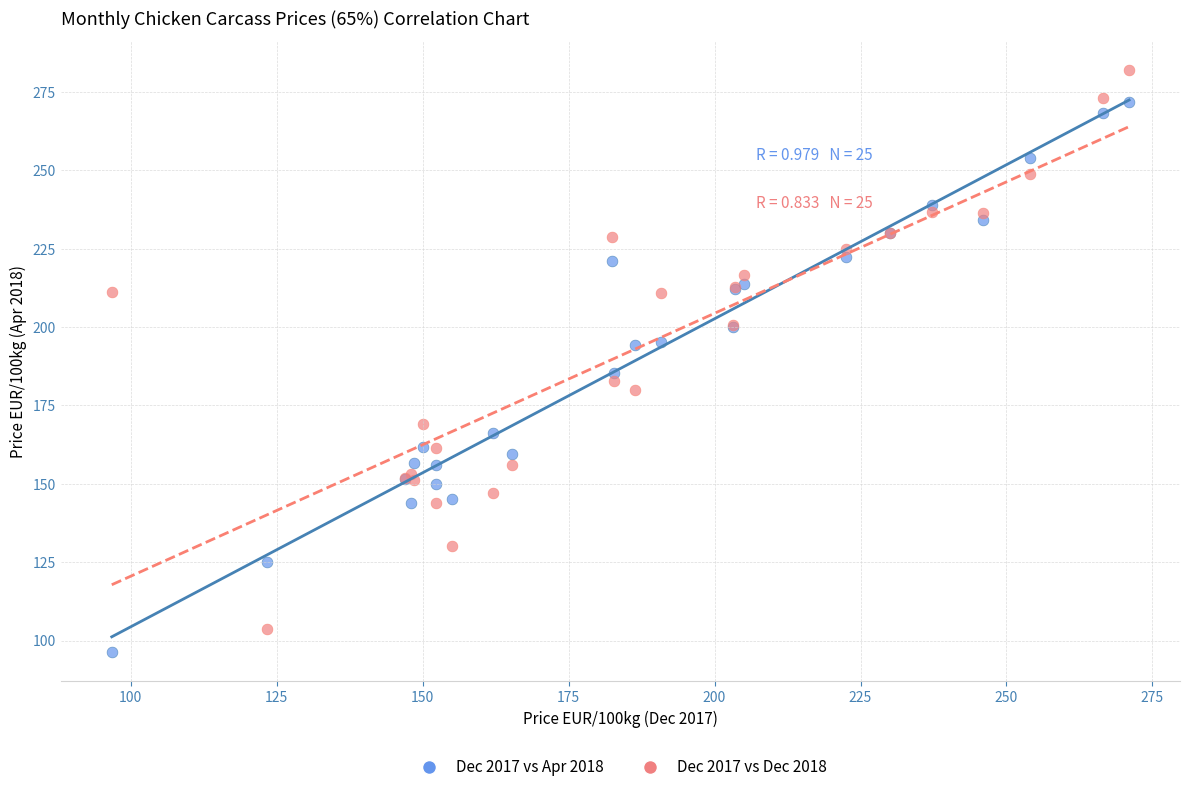

Which series has the widest spread of Y values?

Dec 2017 vs Dec 2018